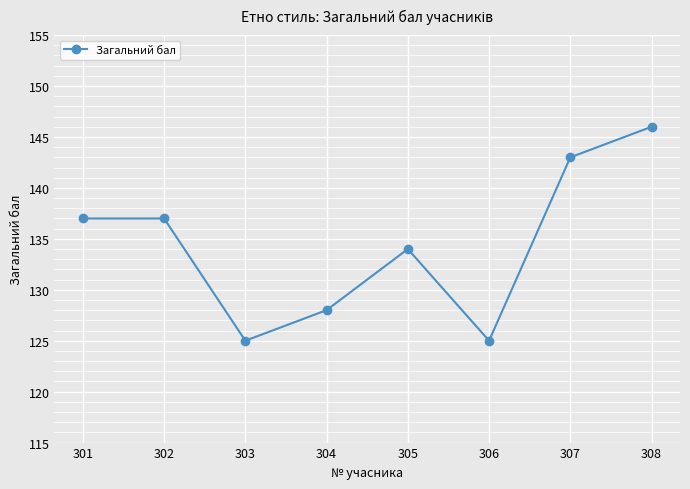

True or false: the data shows 137 at 302.

True